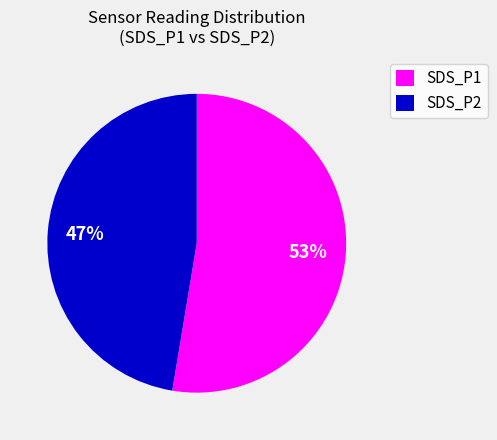

Which has a higher value, SDS_P2 or SDS_P1?

SDS_P1